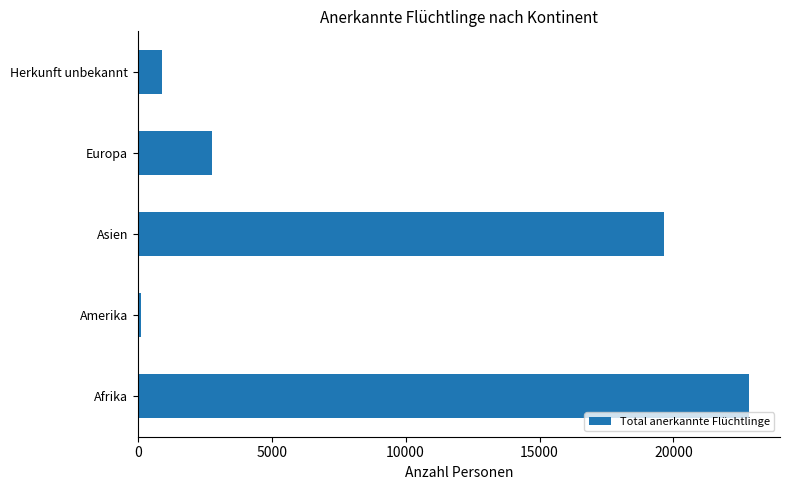

Is it true that the value at Herkunft unbekannt is 888?

True